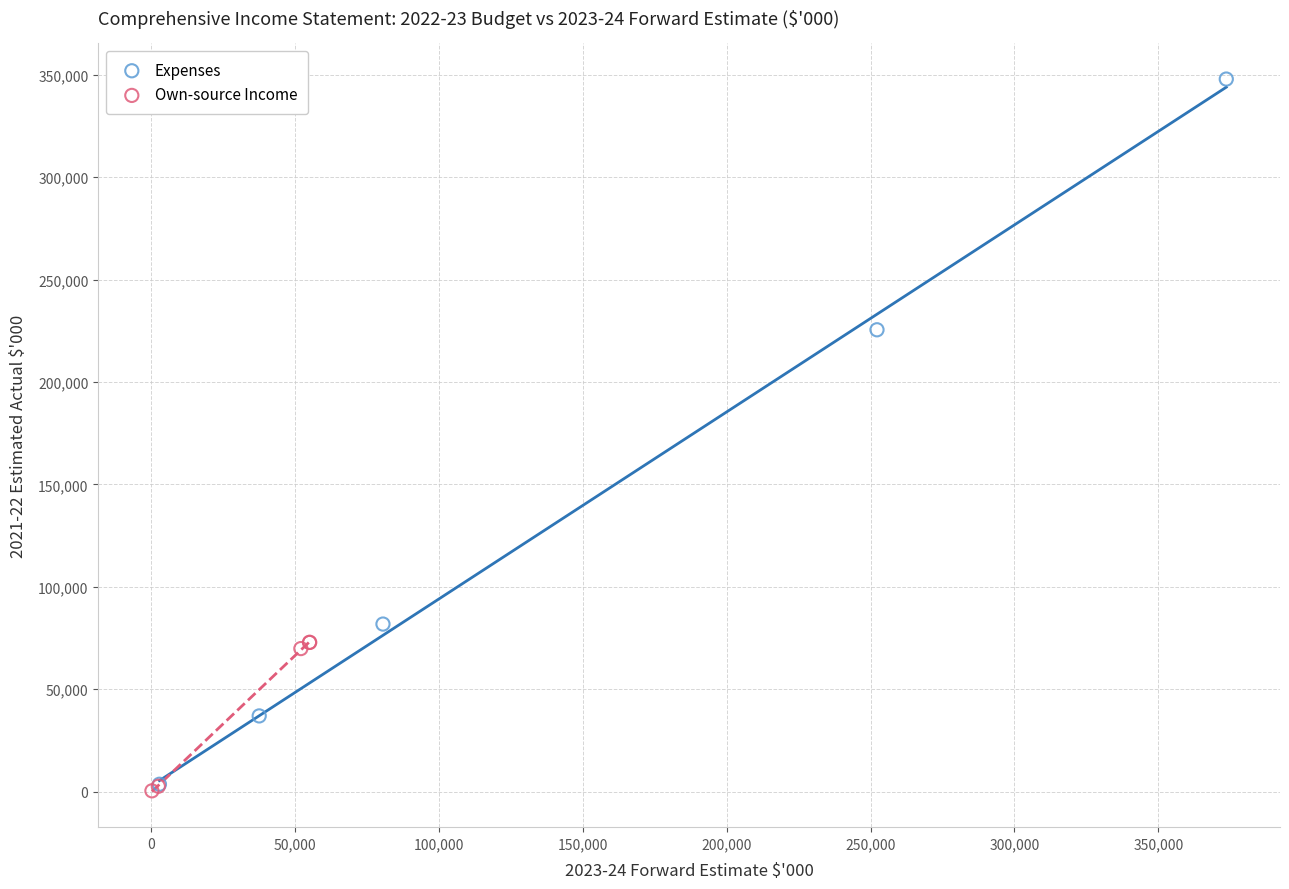

Which series reaches the maximum Y coordinate?

Expenses